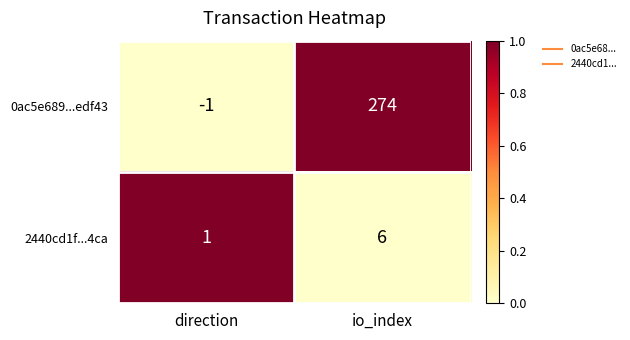

What is the difference between the maximum and minimum values in the 0ac5e689...edf43 series?

275